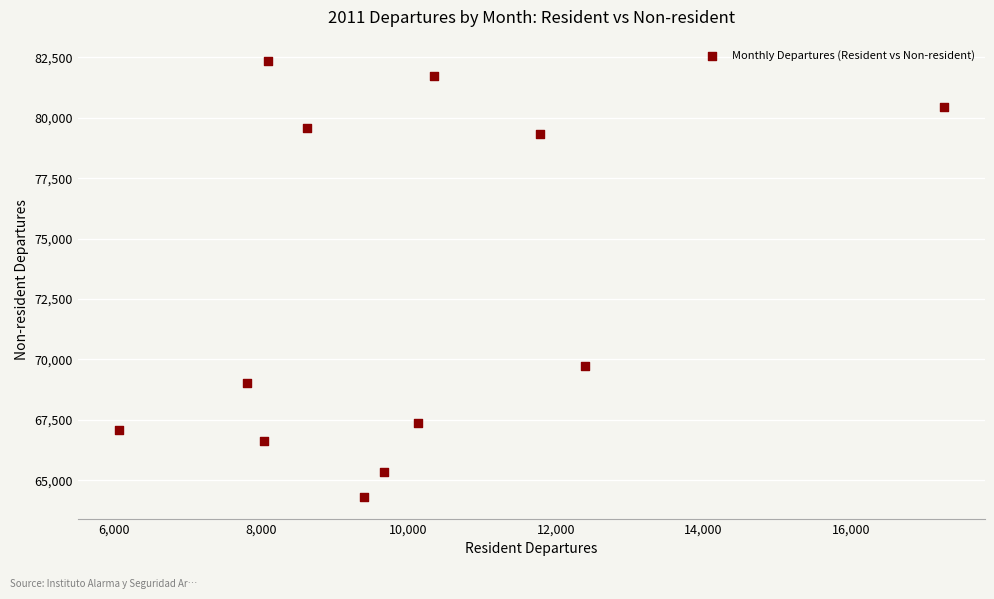

What Y value in the scatter plot is closest to 73323?

69729